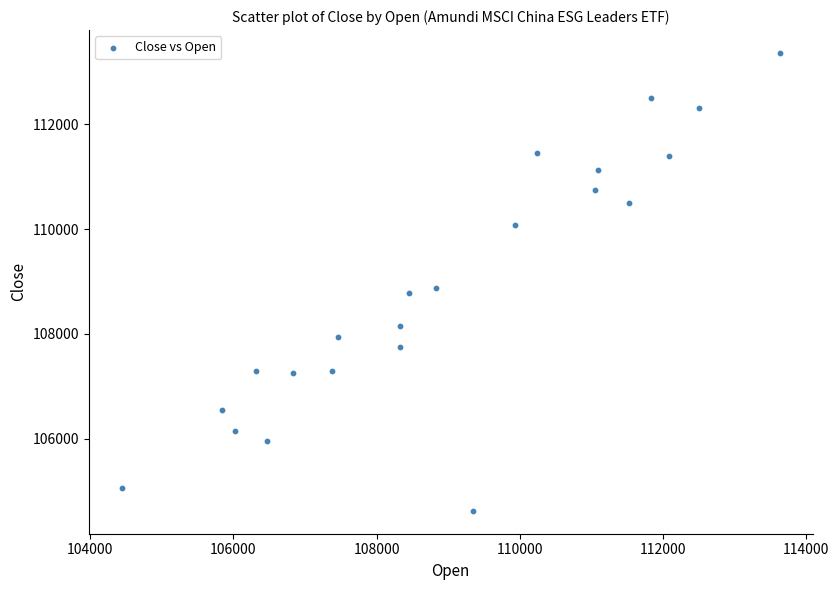

What Y value in the scatter plot is closest to 108992?

108885